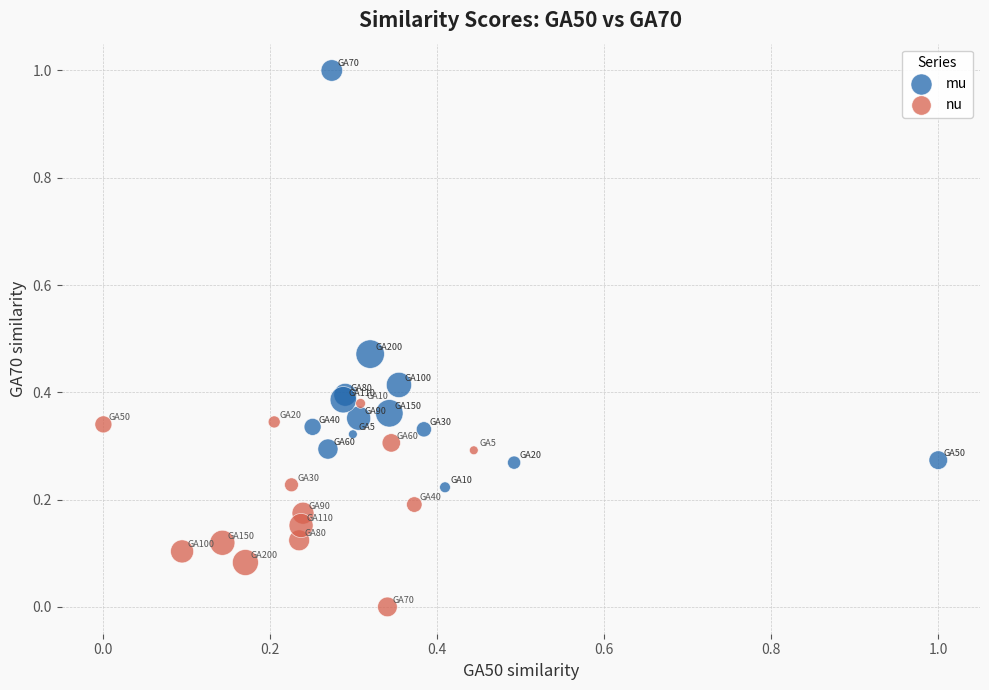

Which series contains the lowest Y value?

nu